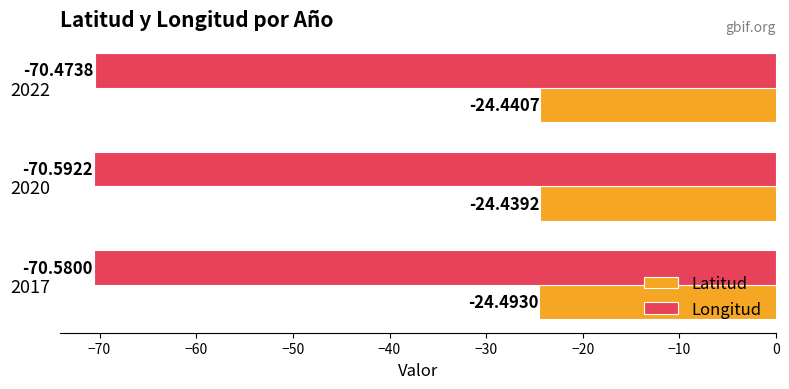

What is the sum of all Longitud values?

-211.6